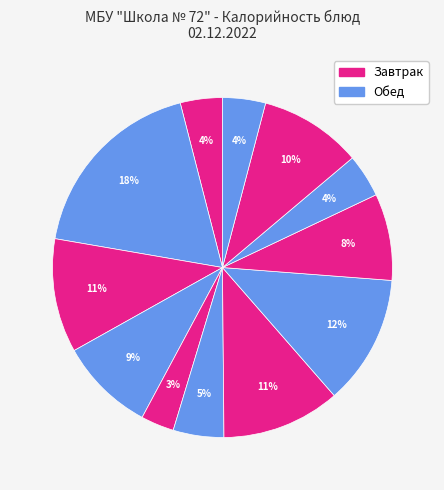

How many segments does this pie chart have?

12